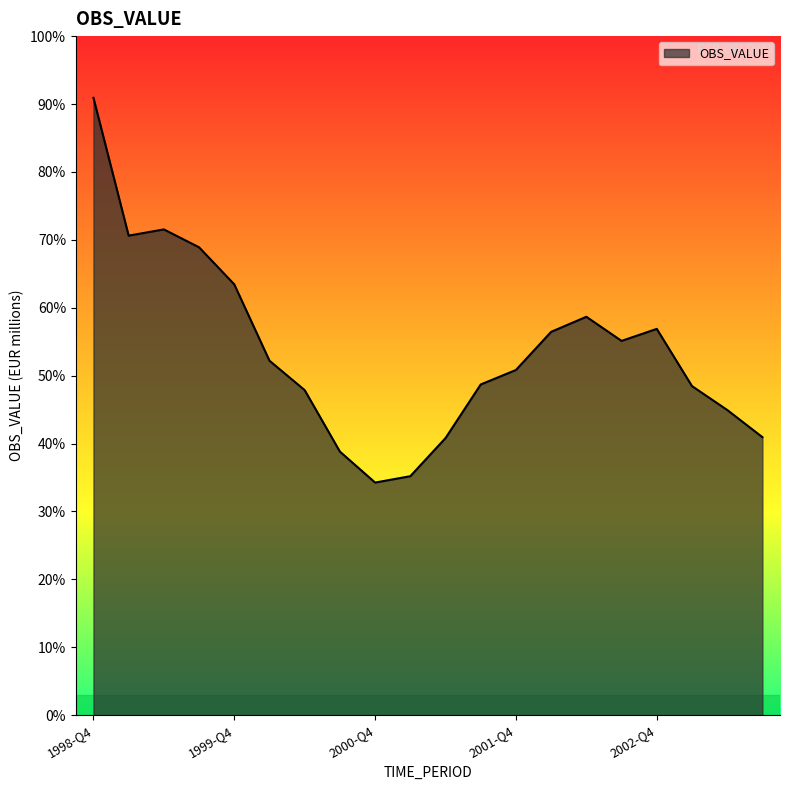

Reading left to right, transcribe all the data shown in this chart.

1998-Q4=38174.5	1999-Q1=29653.0	1999-Q2=30038.8	1999-Q3=28931.7	1999-Q4=26639.7	2000-Q1=21918.6	2000-Q2=20098.7	2000-Q3=16297.7	2000-Q4=14383.8	2001-Q1=14777.4	2001-Q2=17134.6	2001-Q3=20449.8	2001-Q4=21344.9	2002-Q1=23704.9	2002-Q2=24635.9	2002-Q3=23144.0	2002-Q4=23887.3	2003-Q1=20349.2	2003-Q2=18873.0	2003-Q3=17192.1